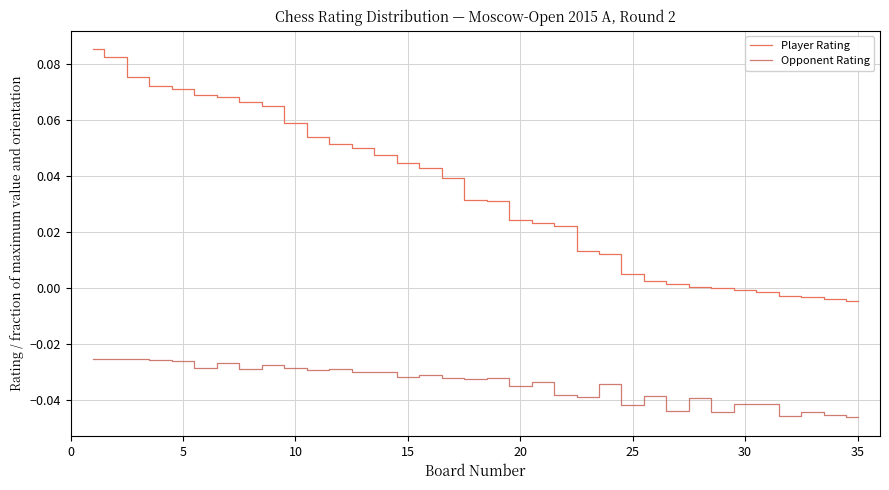

Which series has the largest total across all categories?

Player Rating